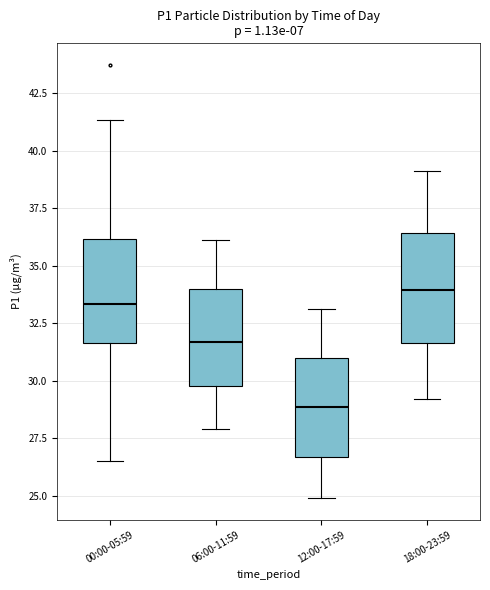

Reading left to right, read every box against the y-axis: the position of its median line, the range the box covers, and the ends of its whiskers. The values are not printed on the chart, so give them approximately, as read against the axis.

00:00-05:59: median 33.5, box 31.5 to 36.0, whiskers 26.5 to 41.5
06:00-11:59: median 31.5, box 30.0 to 34.0, whiskers 28.0 to 36.0
12:00-17:59: median 29.0, box 26.5 to 31.0, whiskers 25.0 to 33.0
18:00-23:59: median 34.0, box 31.5 to 36.5, whiskers 29.0 to 39.0